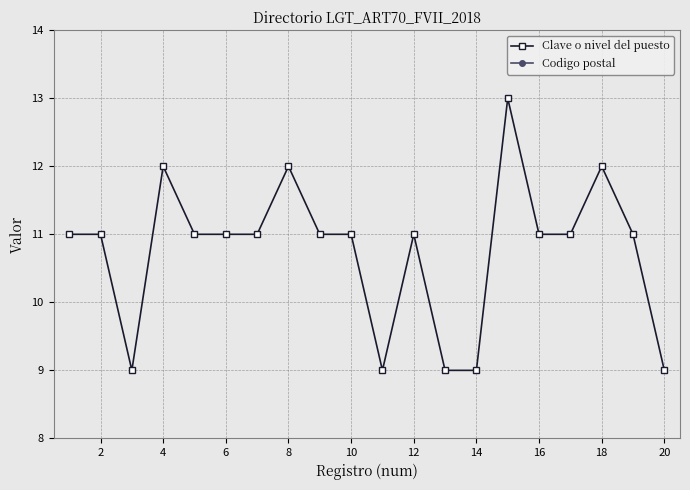

True or false: Codigo postal has more than 0 interior local peaks.

False